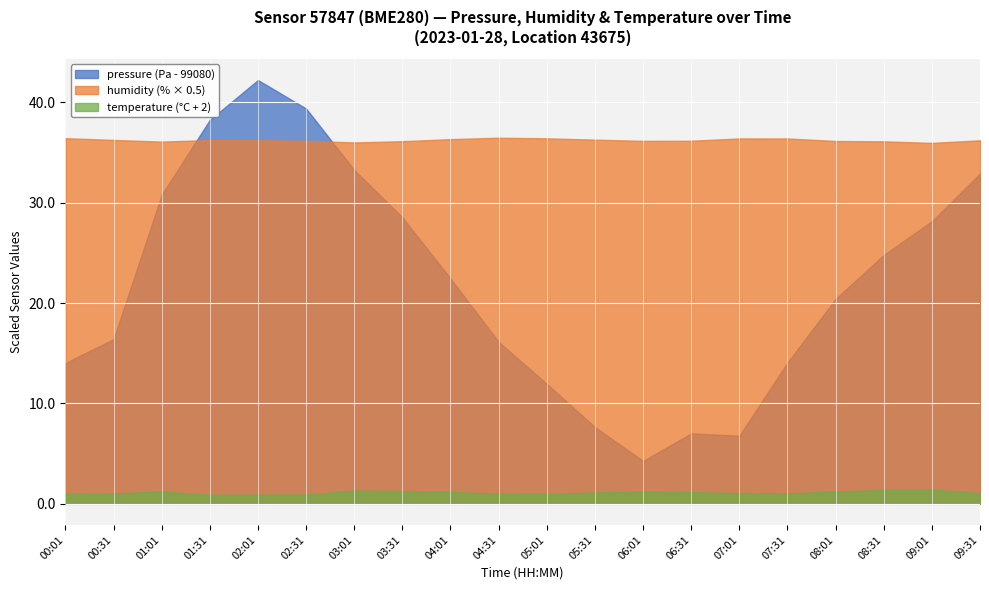

At which category is the sum across all series the highest?

02:01